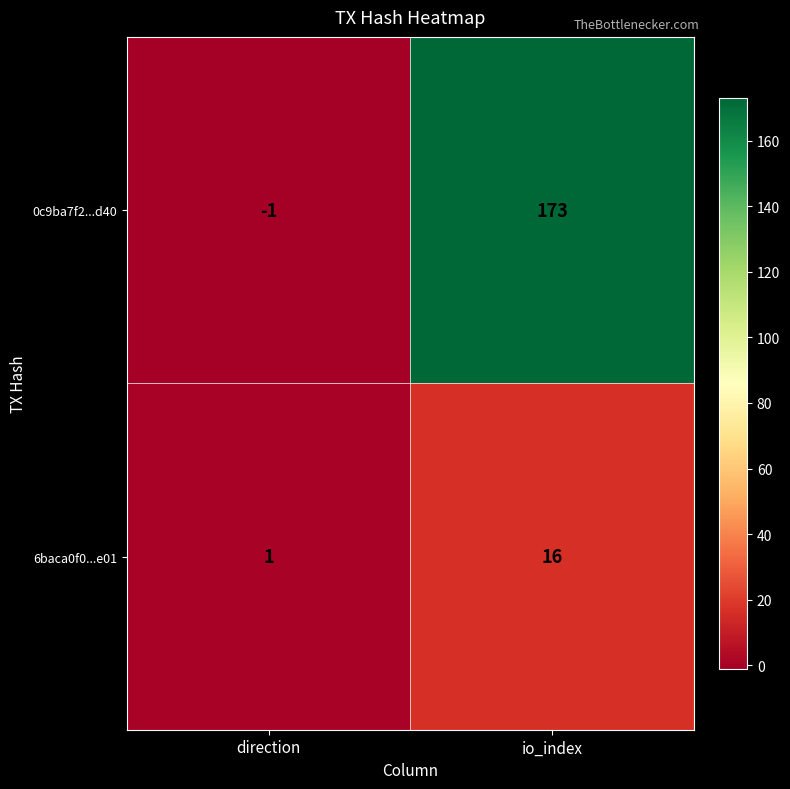

Reading left to right, transcribe all the data shown in this chart.

0c9ba7f2...d40: direction=-1	io_index=173
6baca0f0...e01: direction=1	io_index=16